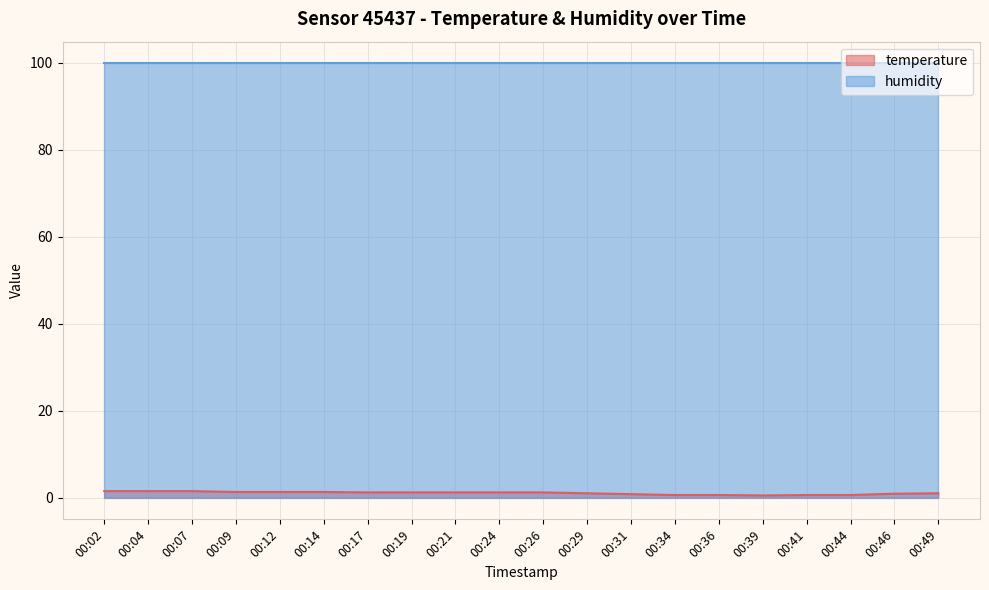

Reading right to left, what are all the values shown in this chart?

1.0	0.9	0.6	0.6	0.5	0.6	0.6	0.8	1.0	1.2	1.2	1.2	1.2	1.2	1.3	1.3	1.3	1.5	1.5	1.5